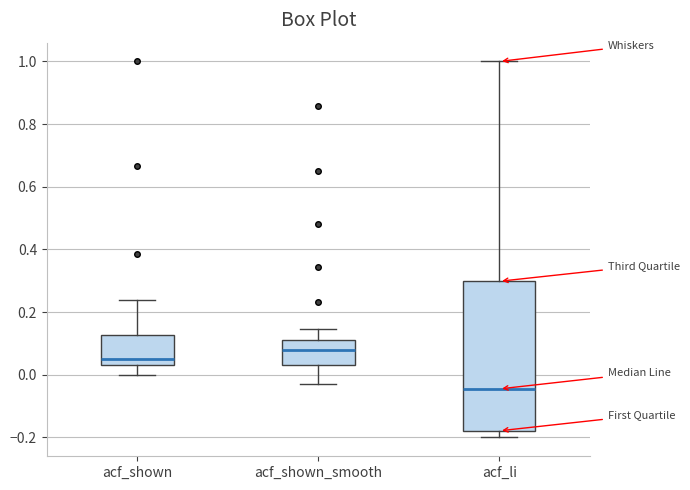

Reading left to right, transcribe this box plot: for each box, give where its median line is, the range the box spans, and where its two whiskers end, as read against the y-axis. The values are not printed on the chart, so give them approximately, as read against the axis.

acf_shown: median 0.06, box 0.02 to 0.12, whiskers 0.00 to 0.24
acf_shown_smooth: median 0.08, box 0.04 to 0.12, whiskers -0.02 to 0.14
acf_li: median -0.04, box -0.18 to 0.30, whiskers -0.20 to 1.00